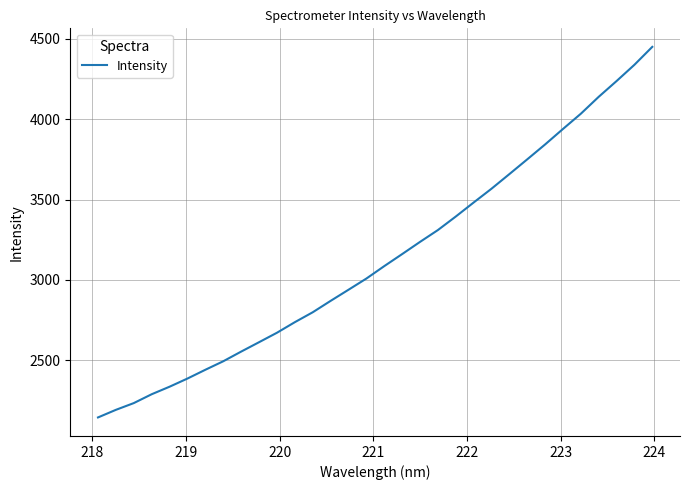

What is the maximum value shown in the chart?

4449.3